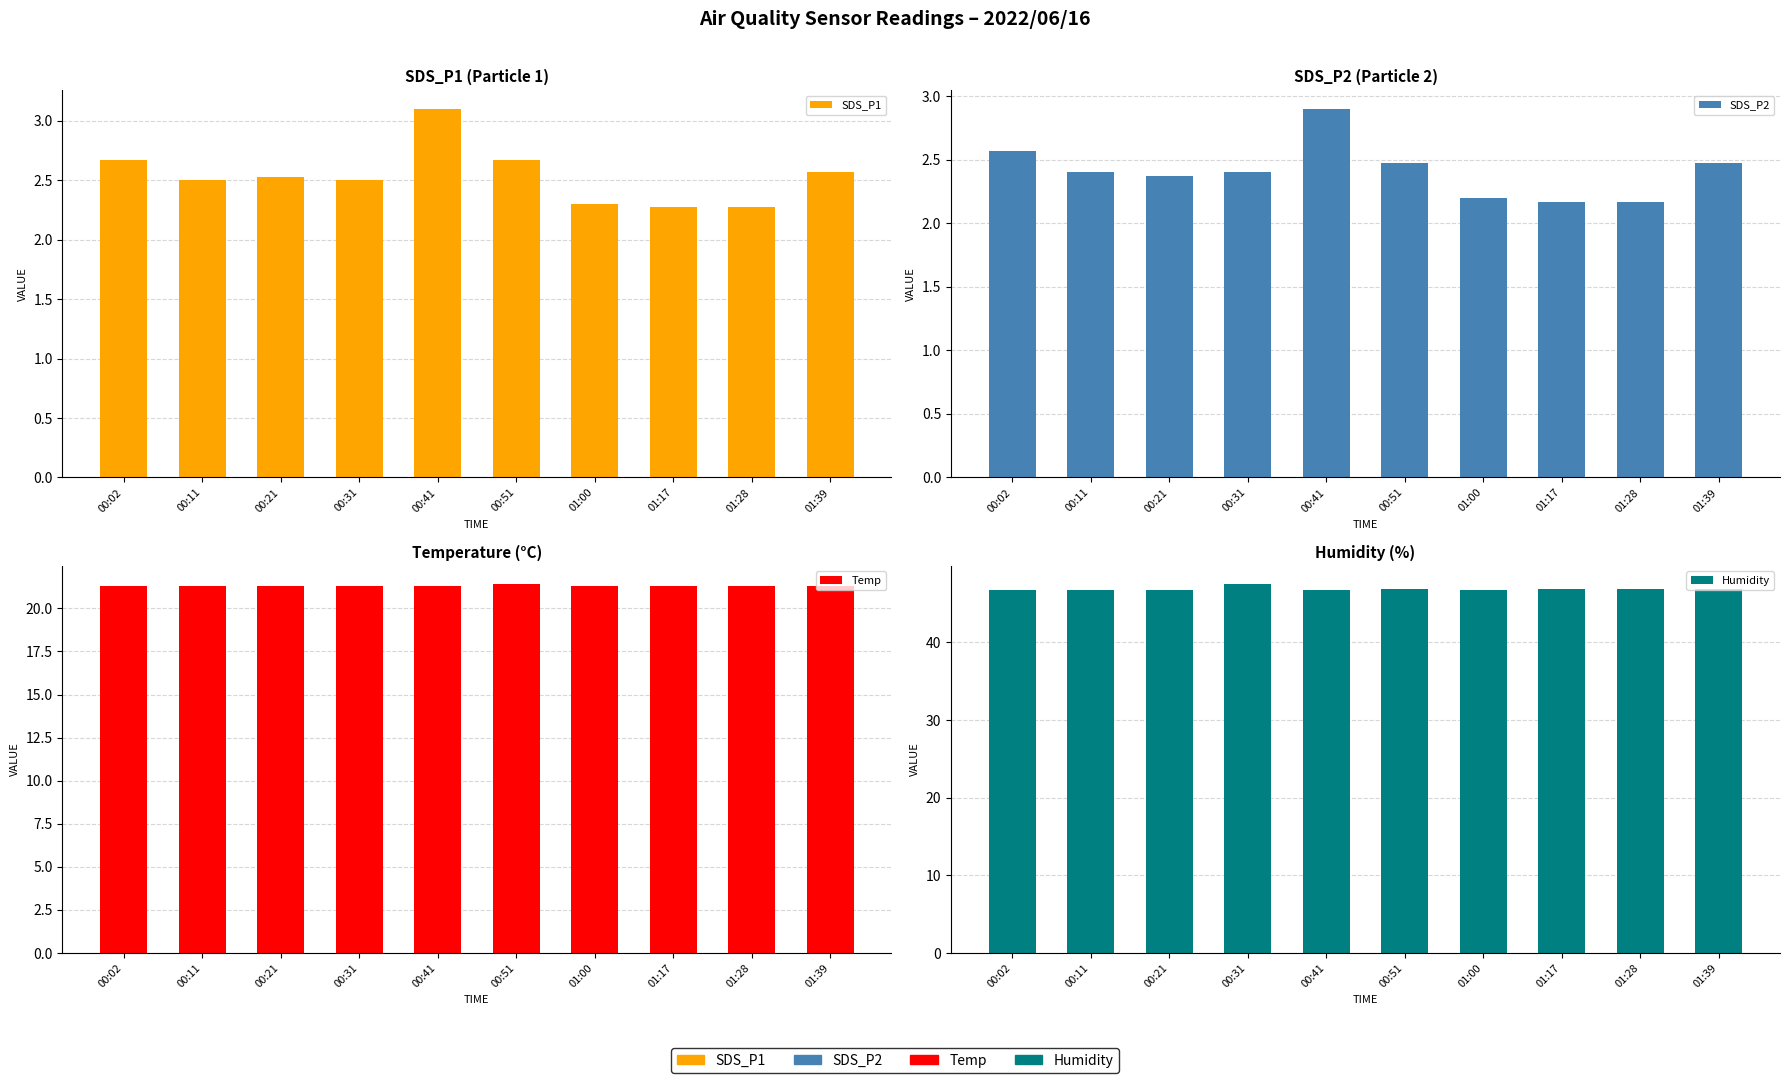

What is the difference between the highest and lowest values at 00:31?

45.1